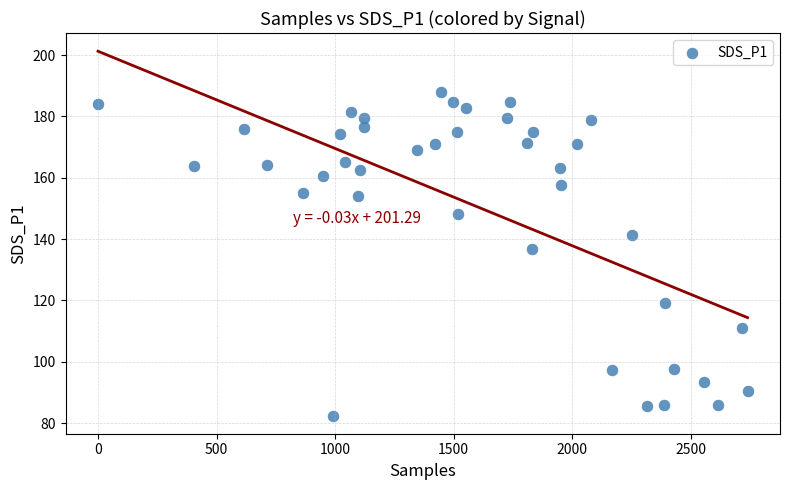

What Y value in the scatter plot is closest to 135?

136.6